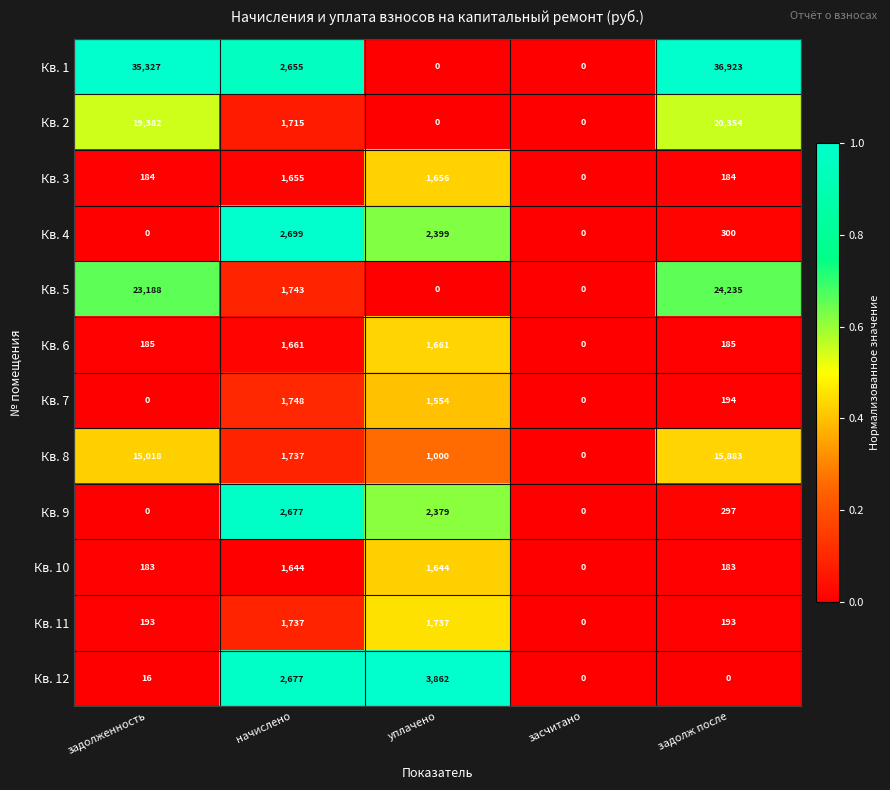

Which series has the widest spread of values?

Кв. 1